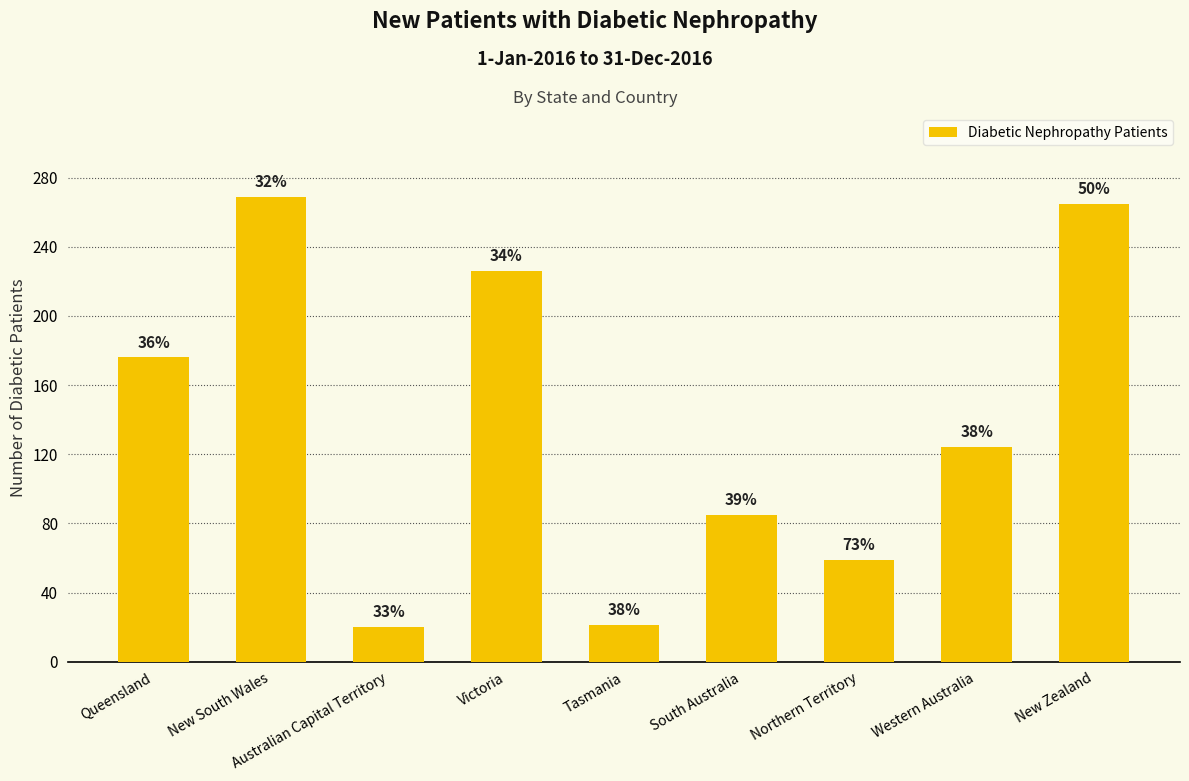

Between Australian Capital Territory and Tasmania, which is larger?

Tasmania